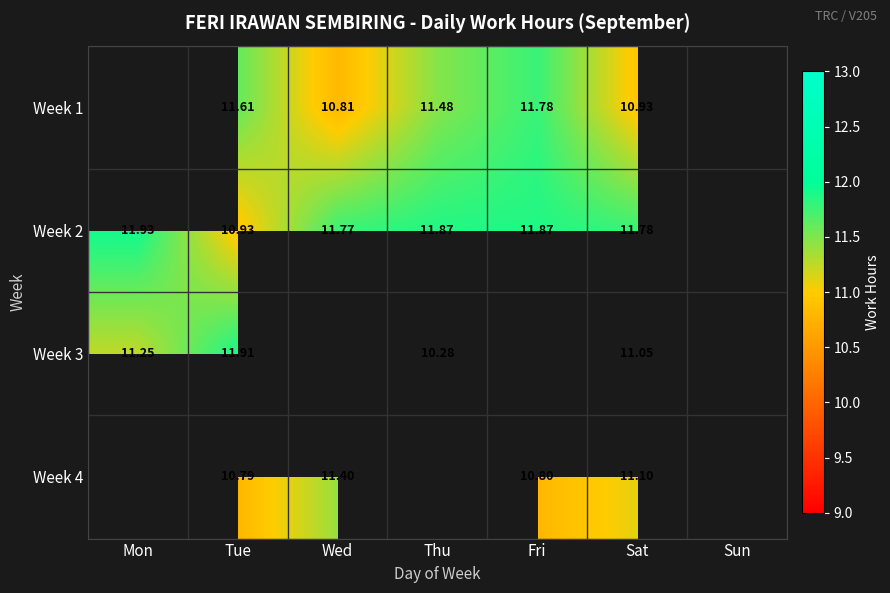

True or false: Week 1 has a value of 11.5 at Thu.

True